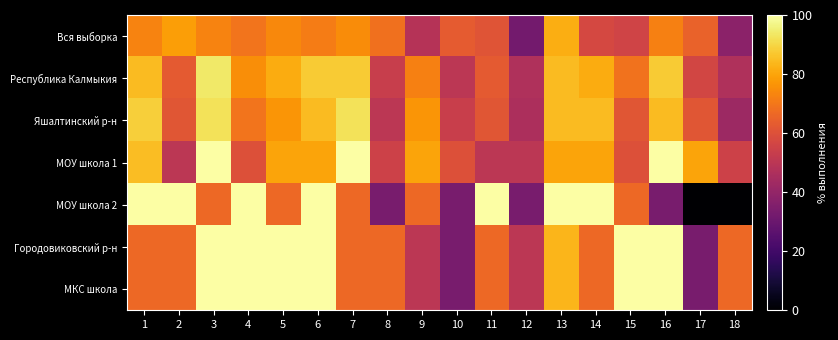

Rank the series at 7 from lowest to highest value.

МОУ школа 2, Городовиковский р-н, МКС школа, Вся выборка, Республика Калмыкия, Яшалтинский р-н, МОУ школа 1